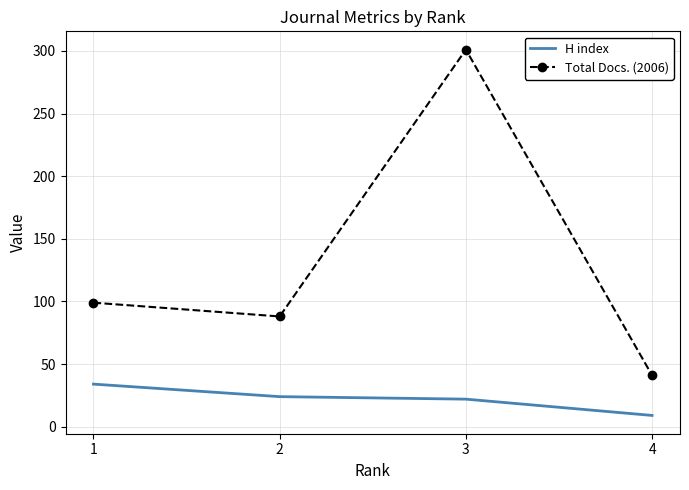

Reading left to right, list all the values displayed in this chart.

H index: 1=34	2=24	3=22	4=9
Total Docs. (2006): 1=99	2=88	3=301	4=41